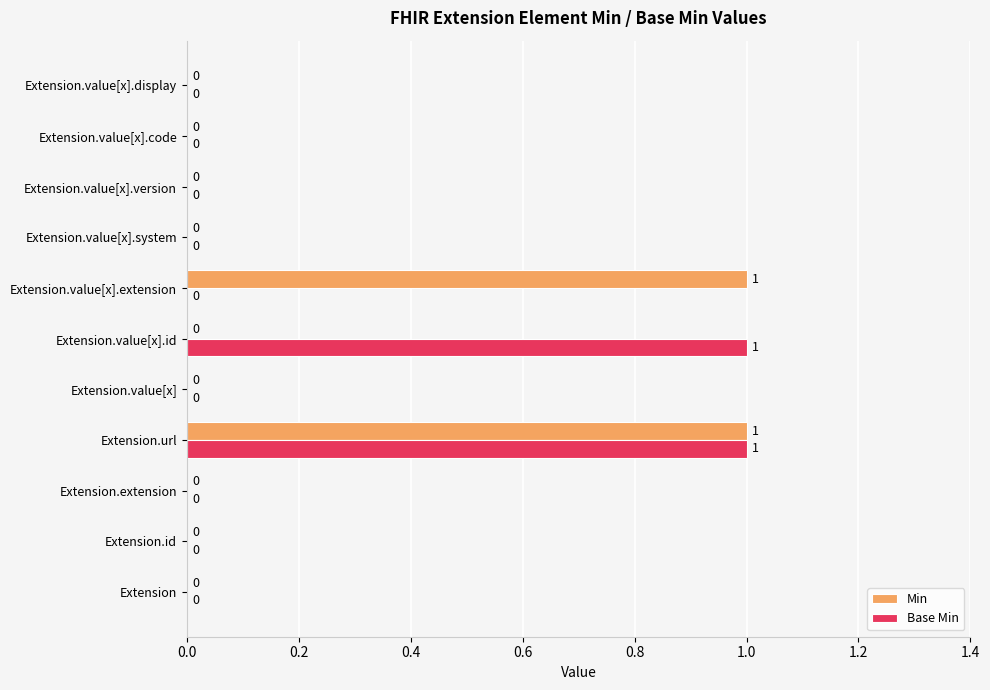

At which category is the sum across all series the highest?

Extension.url